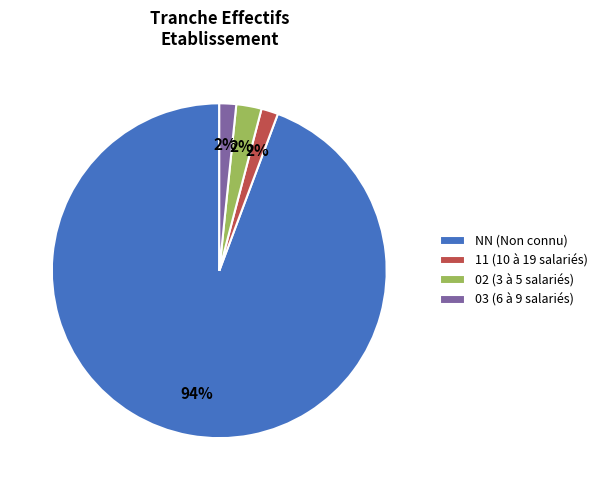

Approximately how many times larger is the value at 11 (10 à 19 salariés) compared to 03 (6 à 9 salariés)?

1.0